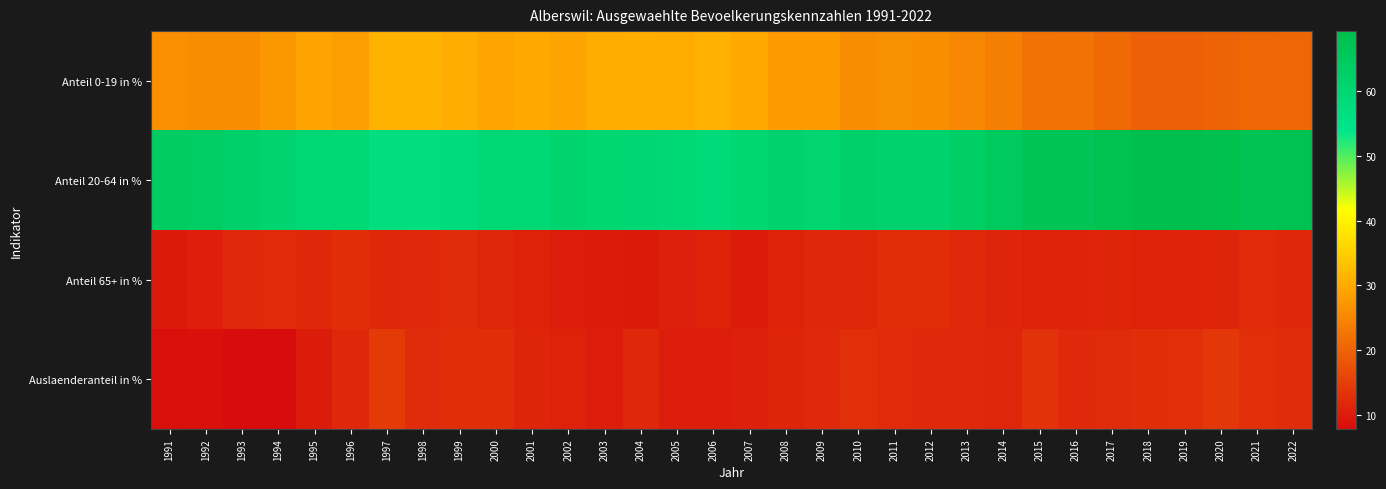

What is the maximum value shown in the chart?

69.3